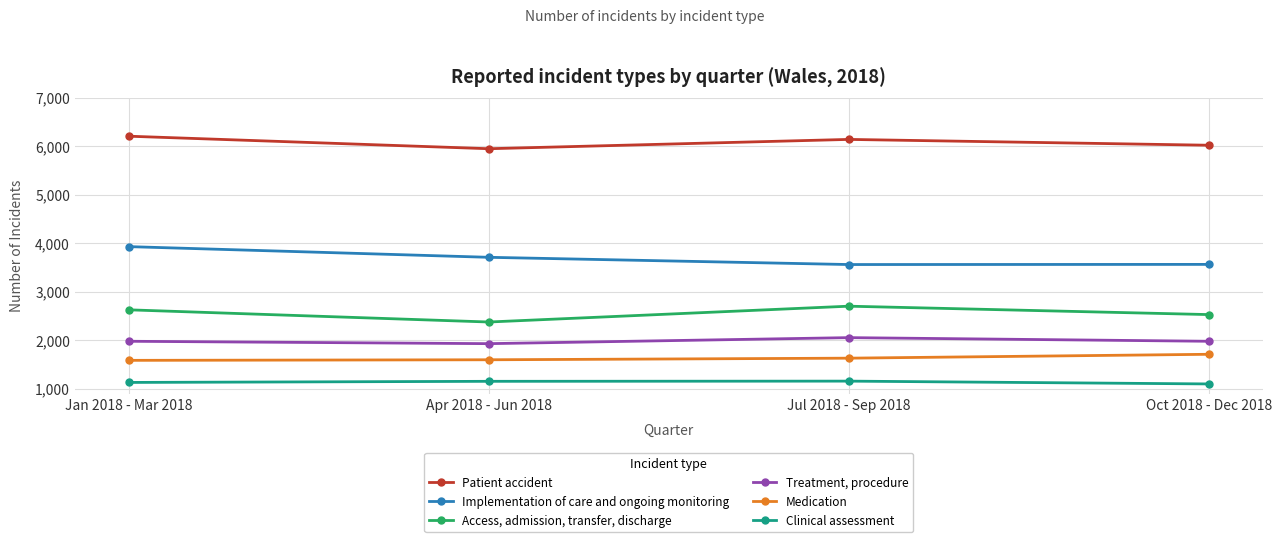

What is the spread (max minus min) of values at Jan 2018 - Mar 2018?

5073